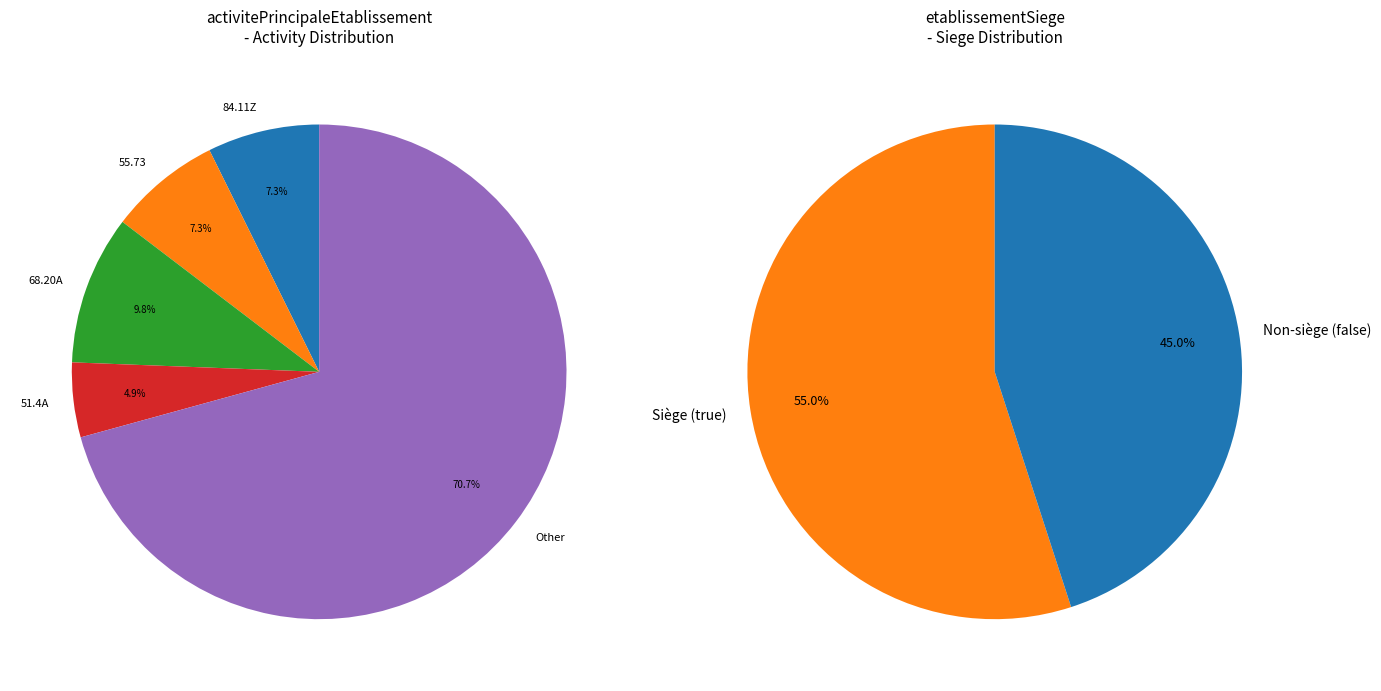

Is 32540034900016 the majority of the pie?

No